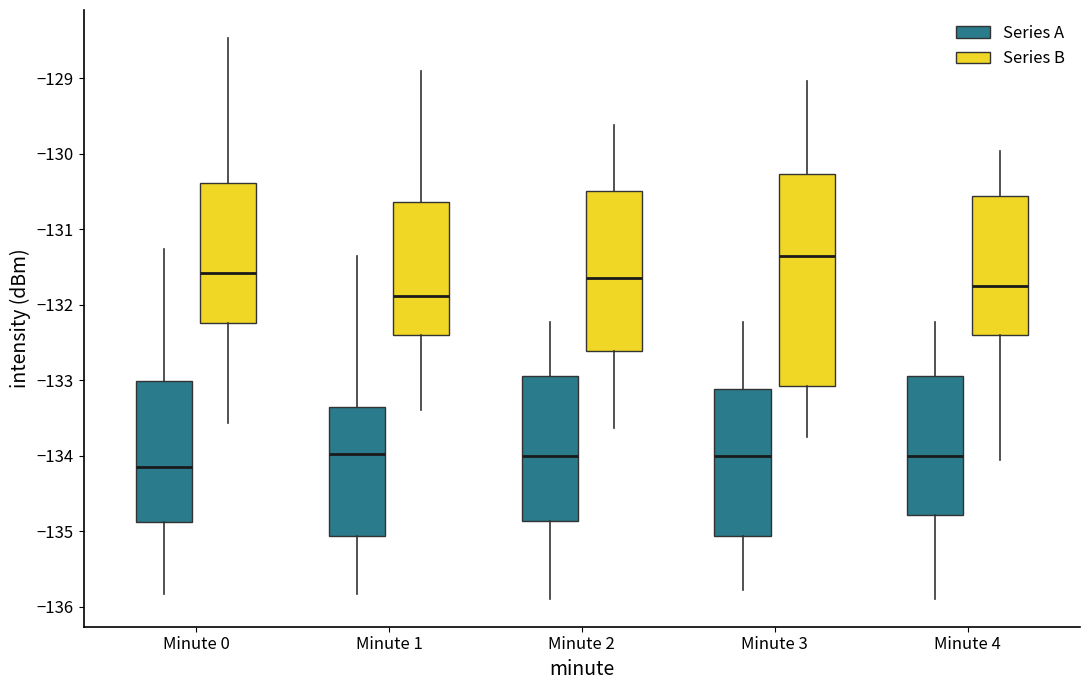

Comparing the boxes themselves (not the whiskers), which one is the tallest?

Minute 3 (Series B)